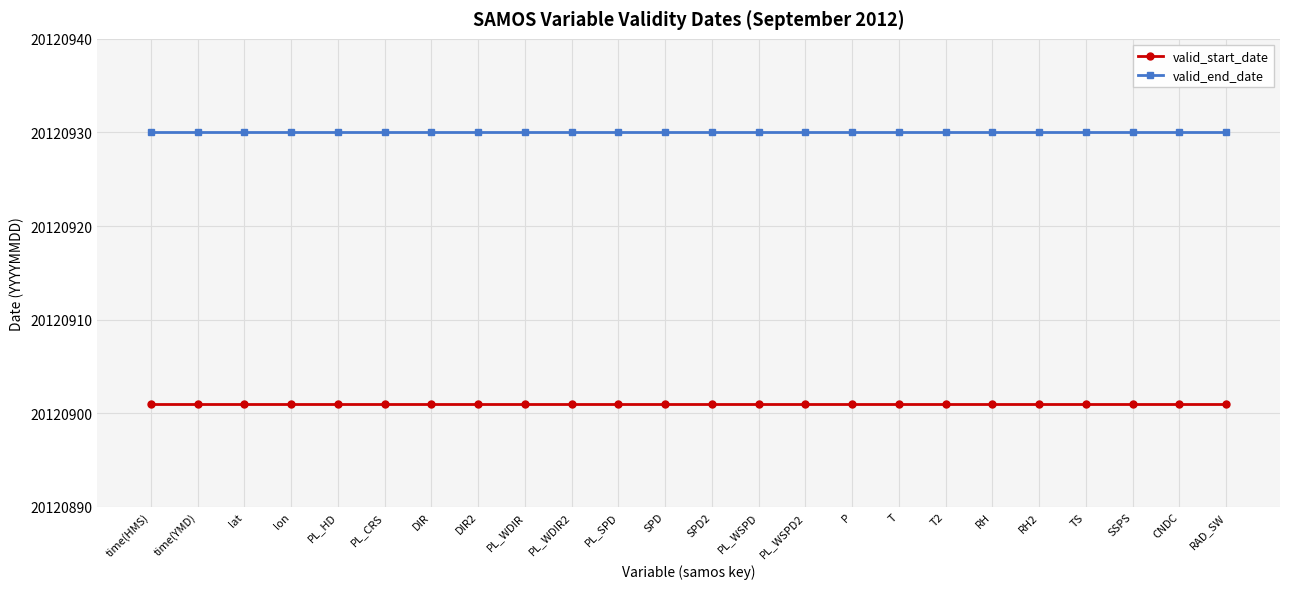

Reading left to right, list all the values displayed in this chart.

valid_start_date: 20120901	20120901	20120901	20120901	20120901	20120901	20120901	20120901	20120901	20120901	20120901	20120901	20120901	20120901	20120901	20120901	20120901	20120901	20120901	20120901	20120901	20120901	20120901	20120901
valid_end_date: 20120930	20120930	20120930	20120930	20120930	20120930	20120930	20120930	20120930	20120930	20120930	20120930	20120930	20120930	20120930	20120930	20120930	20120930	20120930	20120930	20120930	20120930	20120930	20120930